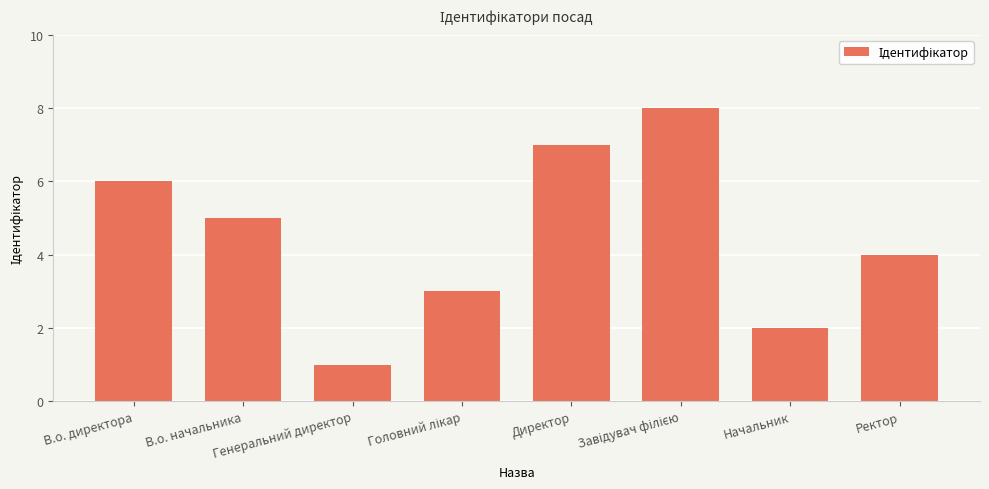

Are the bars grouped side by side (vs. stacked)?

No